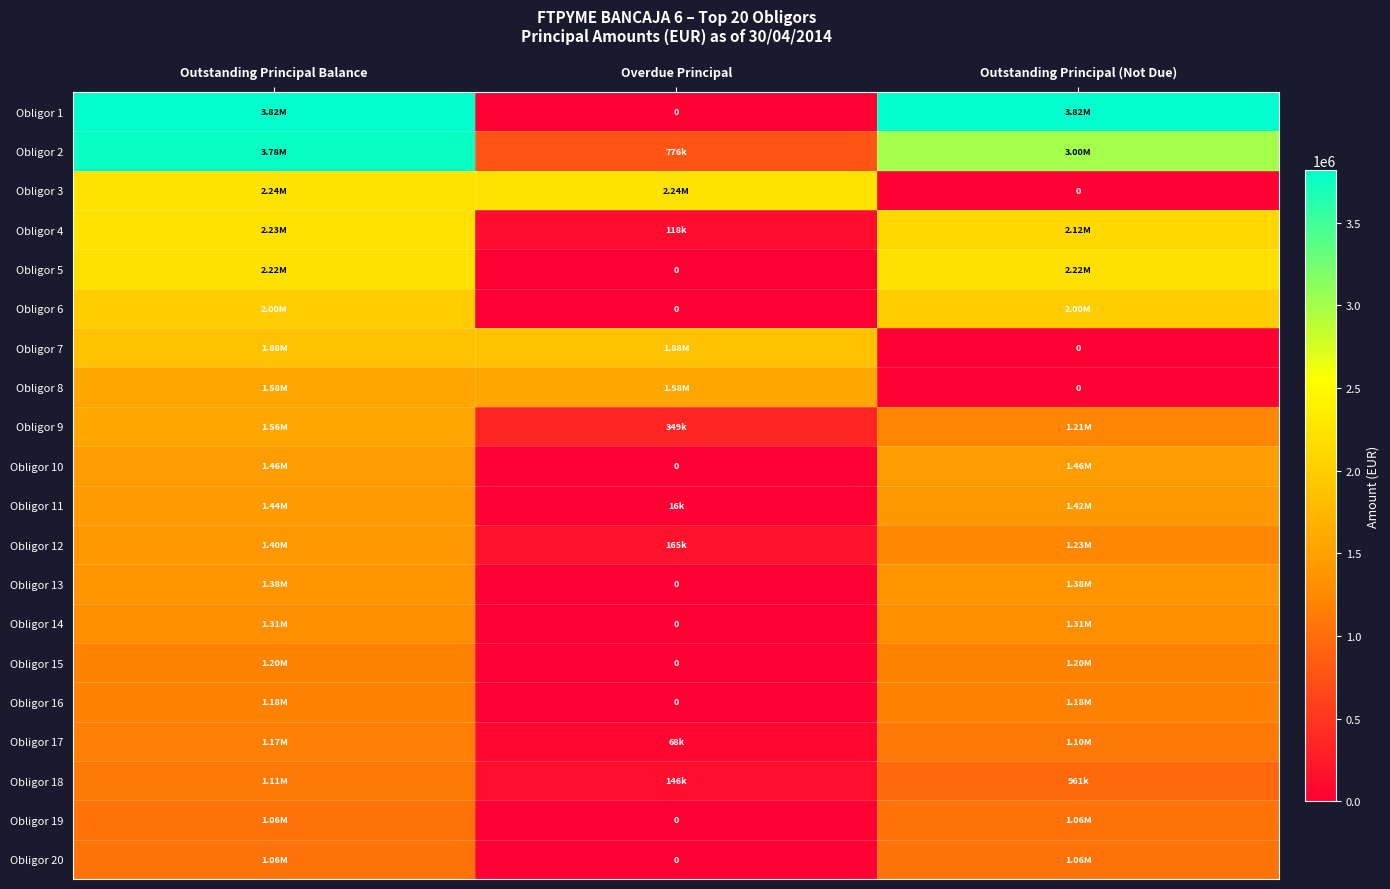

How many data points does each series have?

3